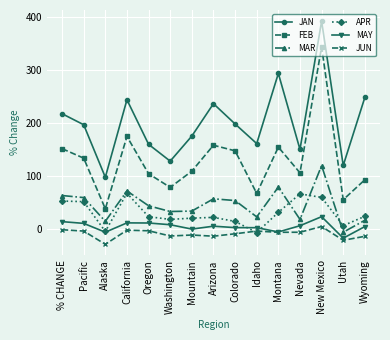

How many lines are shown in the chart?

6